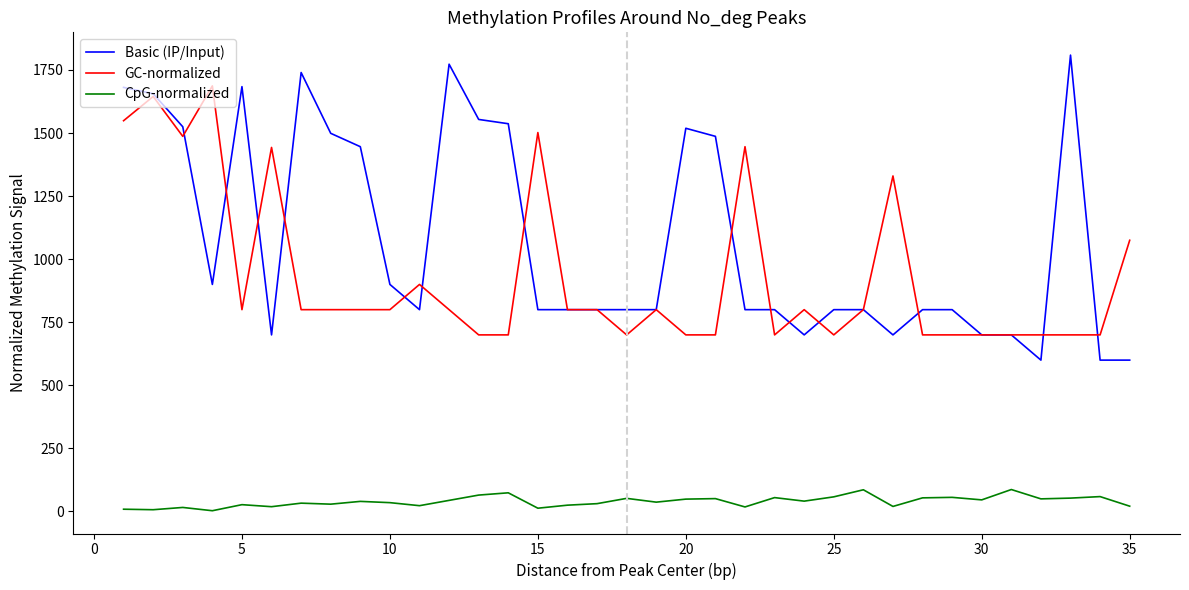

Does the chart display data point markers on the line(s)?

No